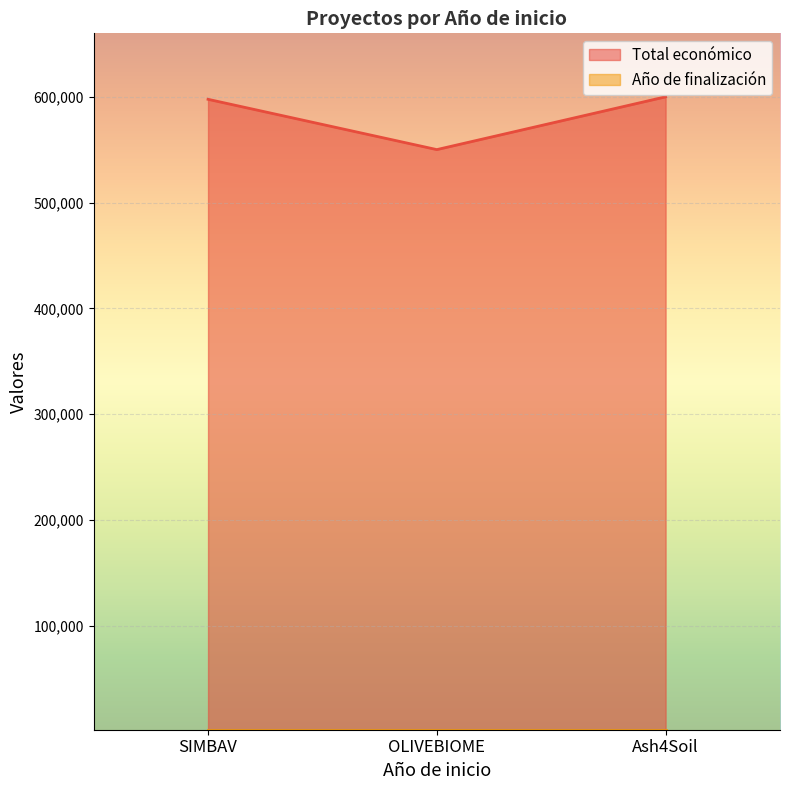

What is the difference between the maximum and second lowest values?

2349